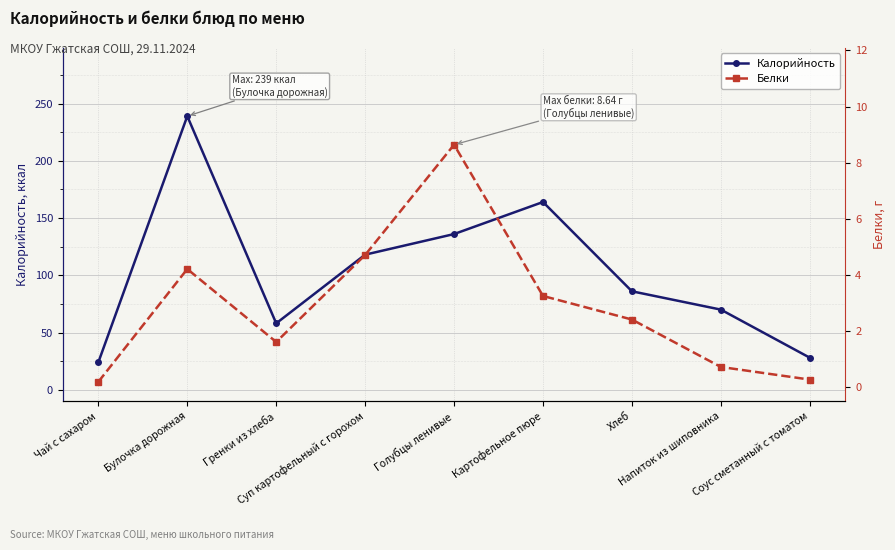

List the series in order of their peak value, lowest first.

Белки, Калорийность